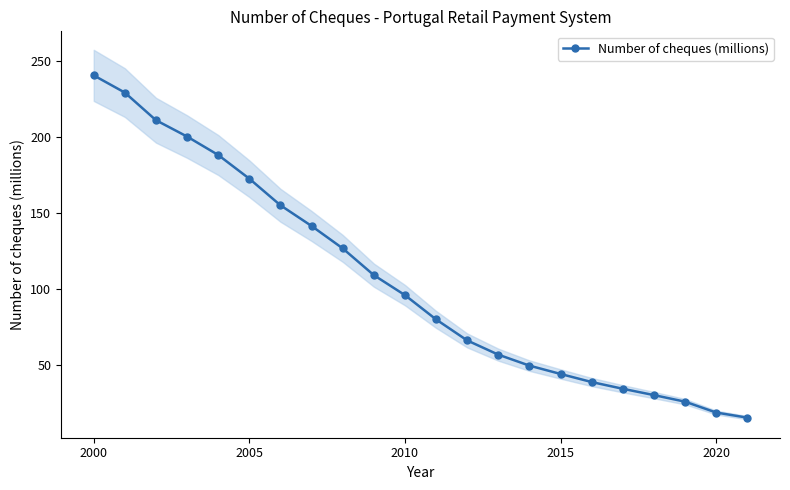

What is the highest value of the Number of cheques (millions) series?

240.4